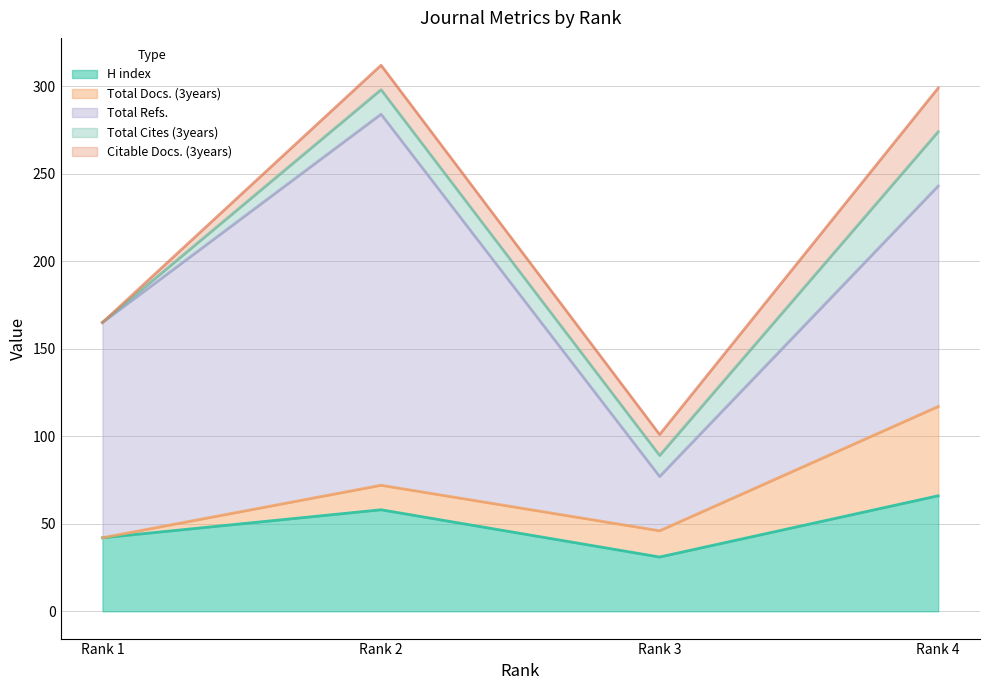

True or false: Total Docs. (3years) and H index cross at least once.

False